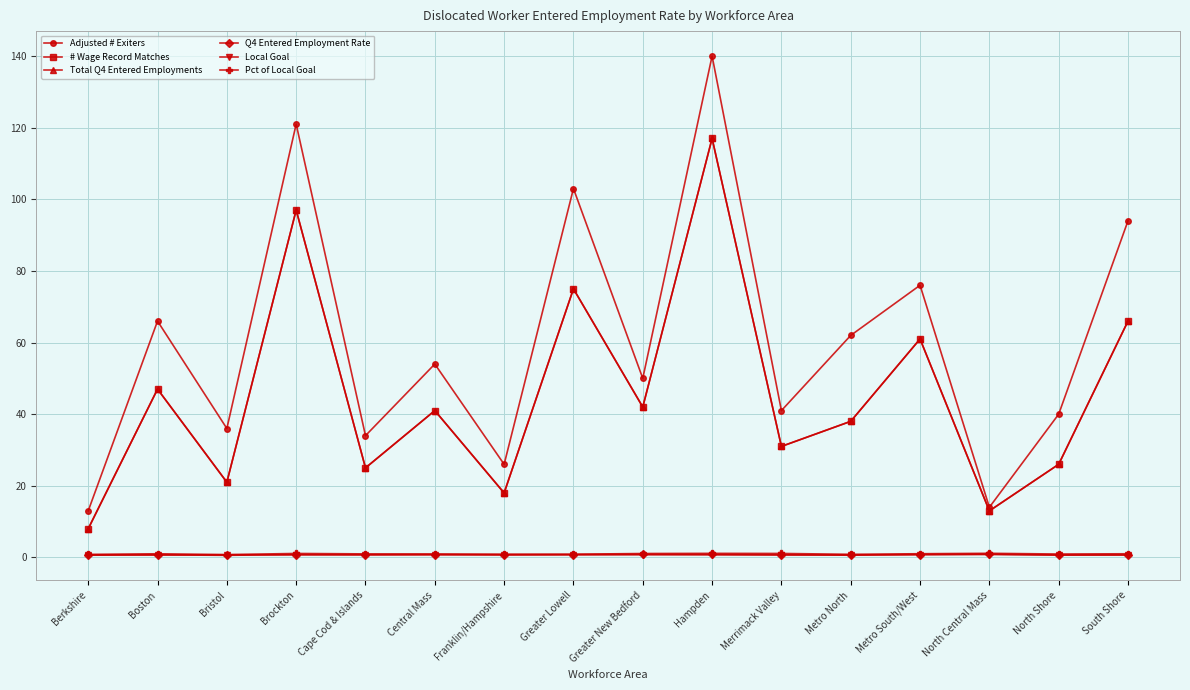

What is the label of the 7th point from the right?

Hampden